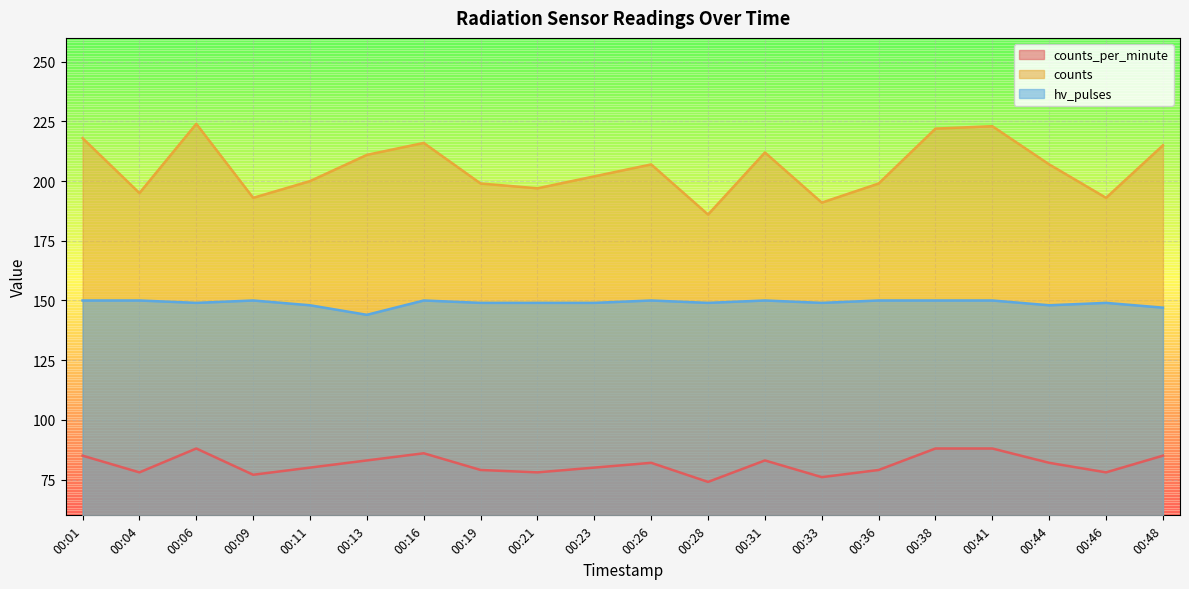

What is the difference between the second highest and minimum values in the hv_pulses series?

6